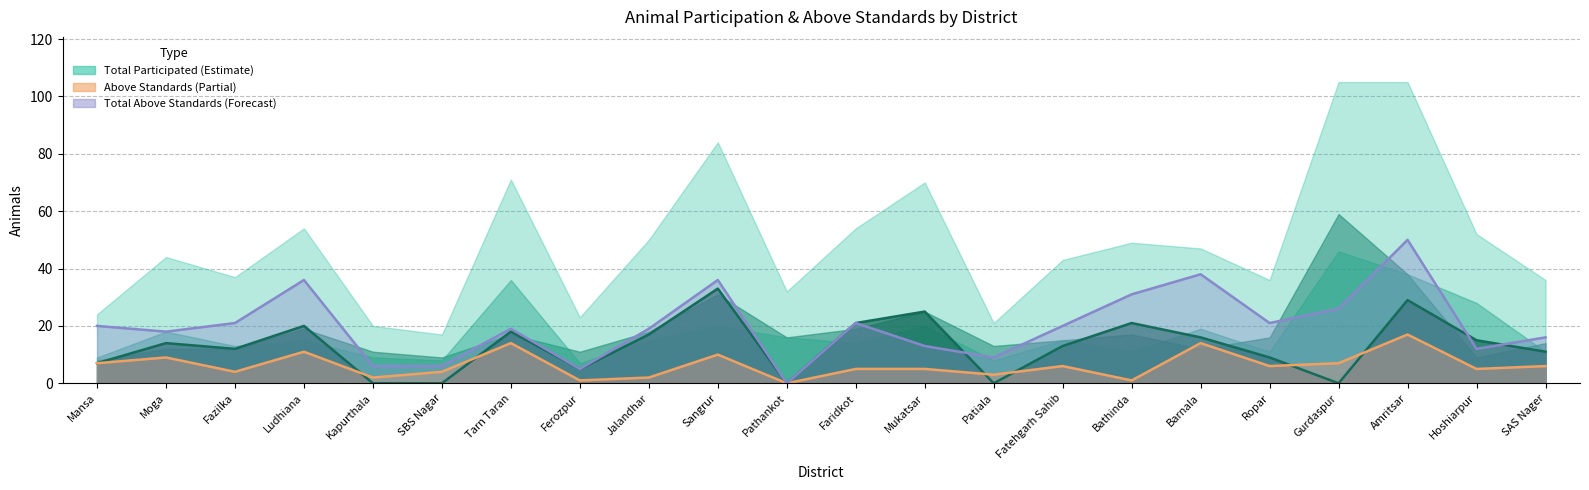

Is the value of January Above Standards at Ludhiana greater than the value of Total Above Standards at Sangrur?

No